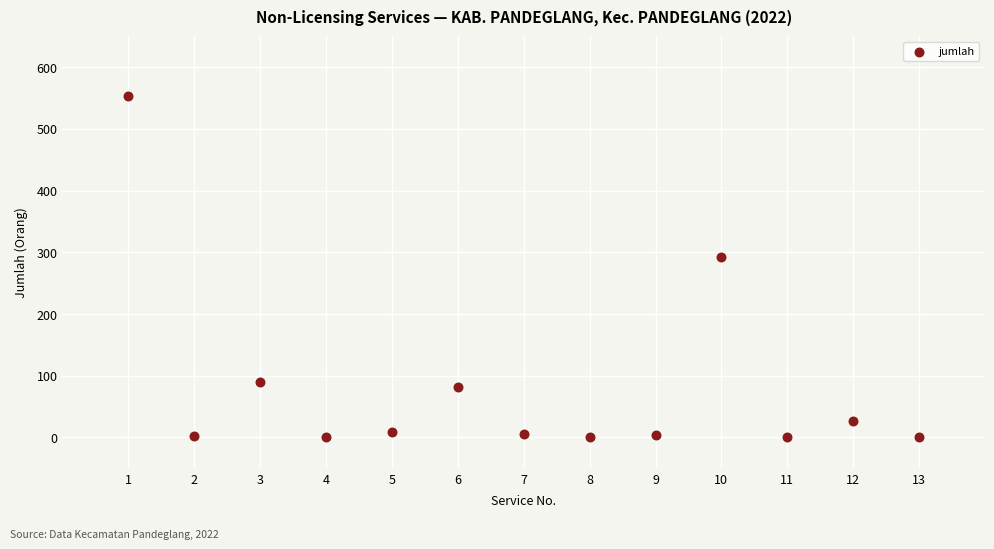

What is the range of Y values (max minus min)?

554